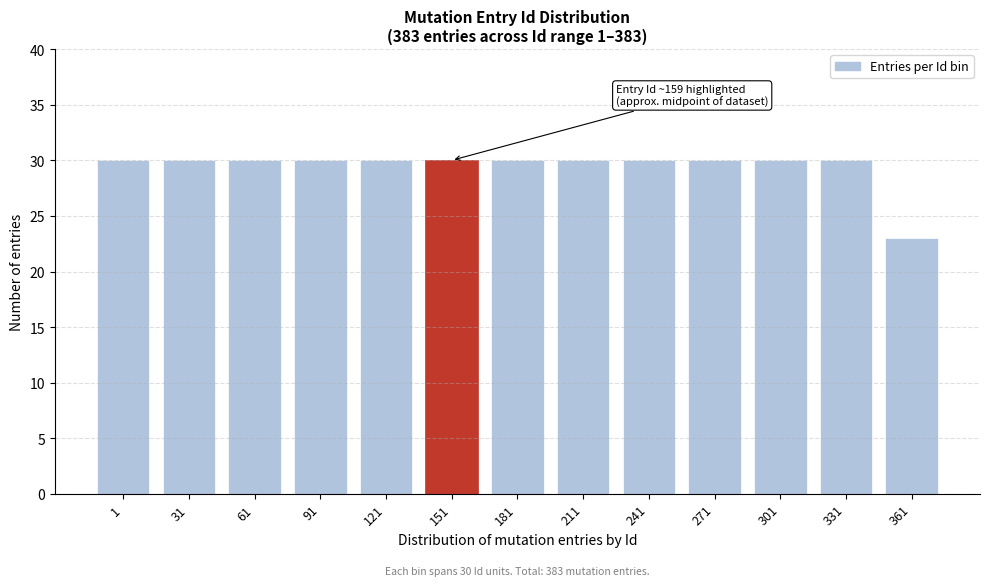

Reading right to left, what are all the values shown in this chart?

361=23	331=30	301=30	271=30	241=30	211=30	181=30	151=30	121=30	91=30	61=30	31=30	1=30